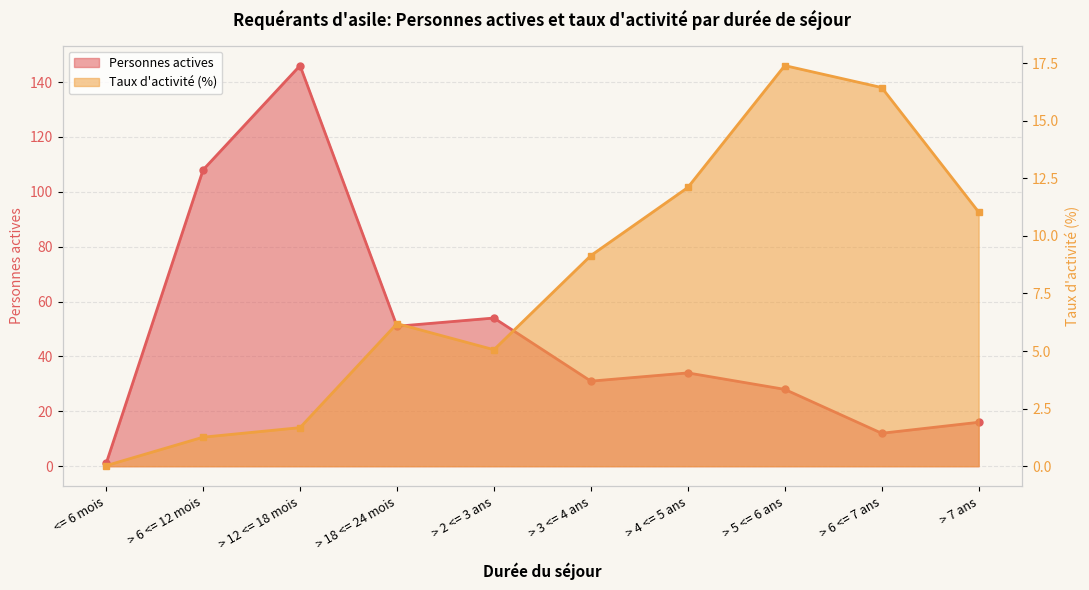

What is the label of the 2nd point from the left?

> 6 <= 12 mois